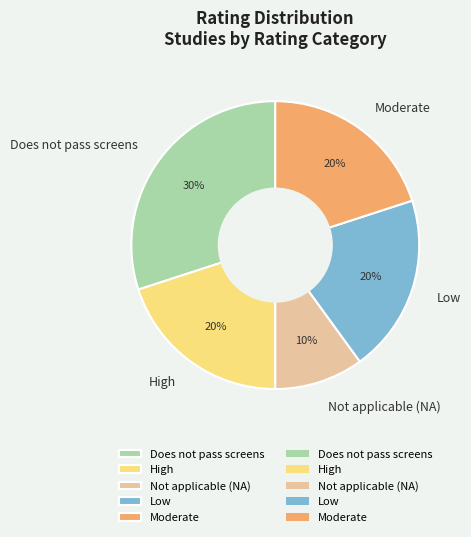

To the nearest percent, what portion does Low represent?

20%